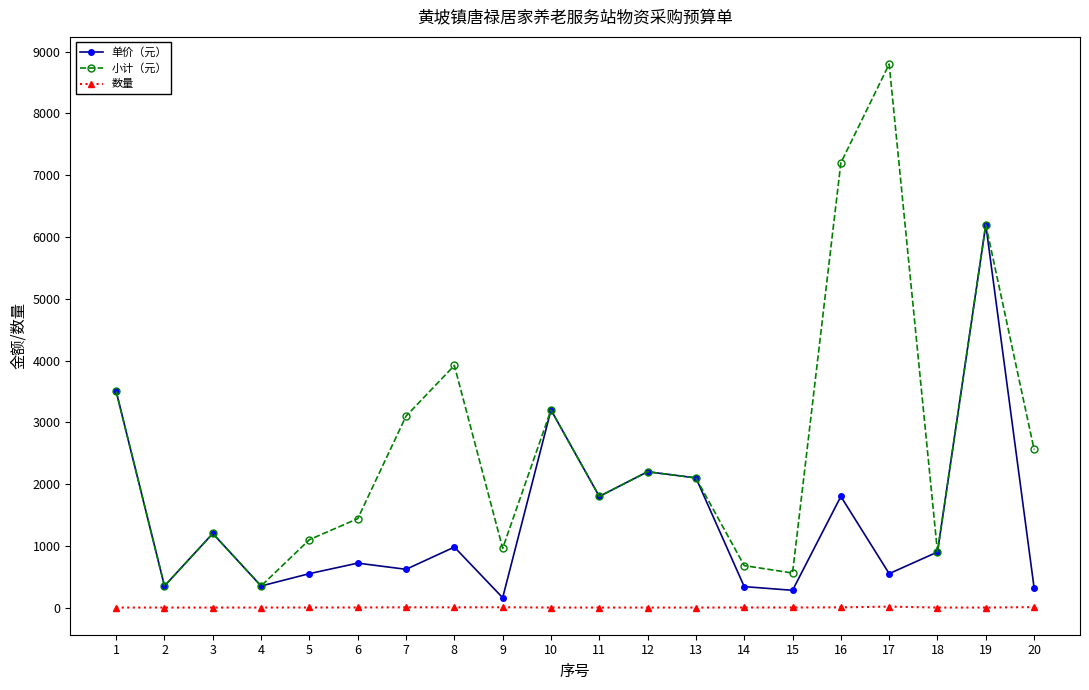

Is this an area chart (filled region under the line)?

No